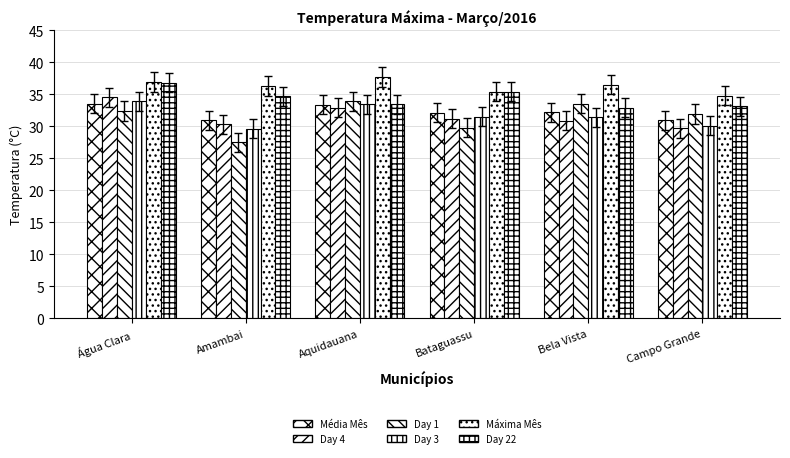

Between Água Clara and Campo Grande, which series saw the biggest shift?

Day 4